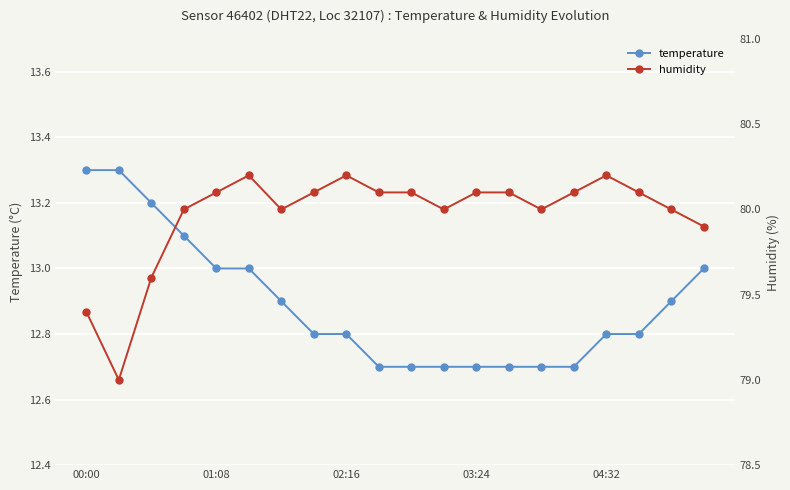

What position from the left is 15?

16